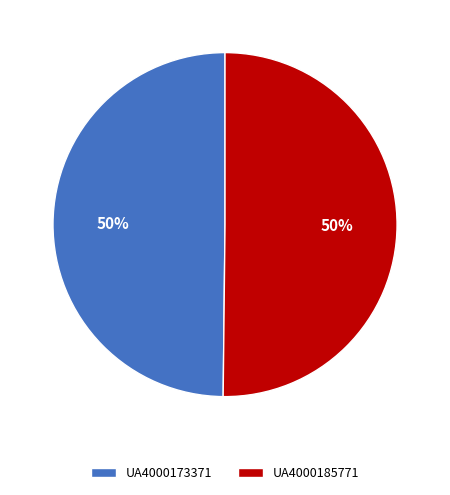

What is the ratio of the value at UA4000185771 to the value at UA4000173371?

1.0